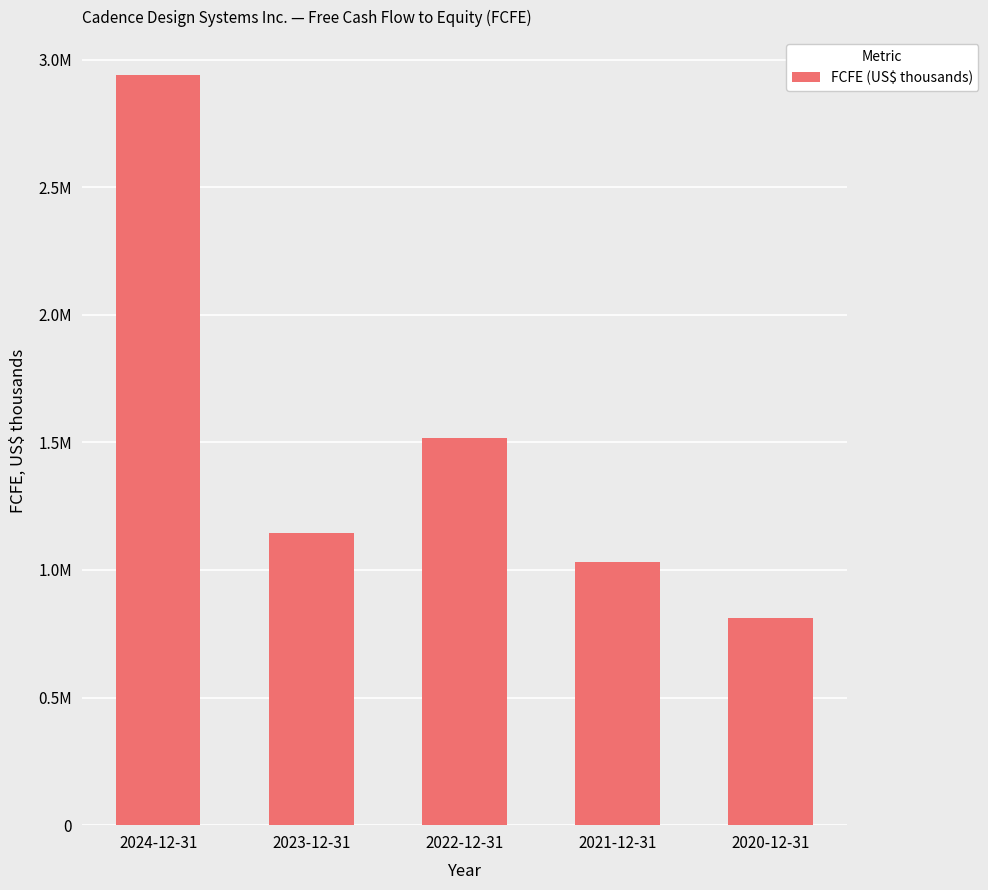

Are the bars horizontal?

No